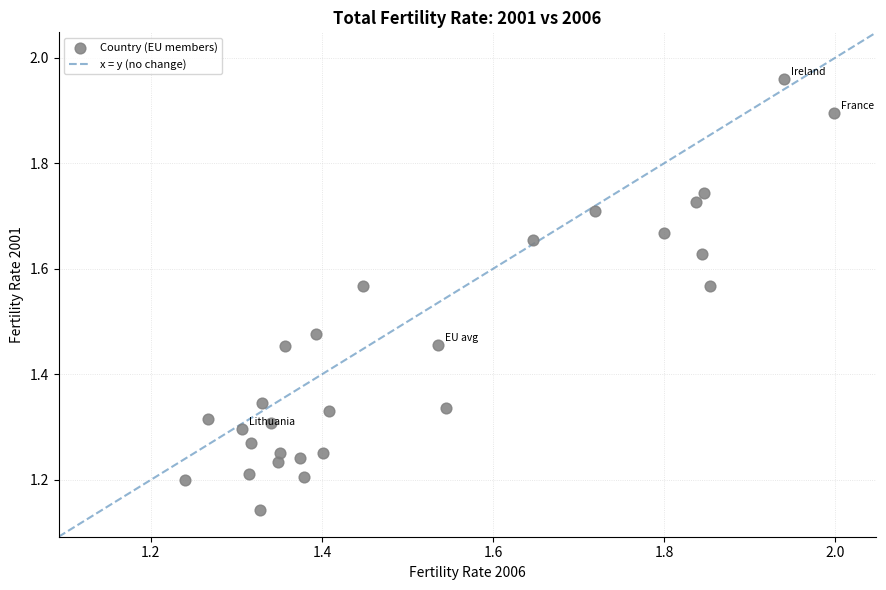

What is the range of Y values (max minus min)?

0.8